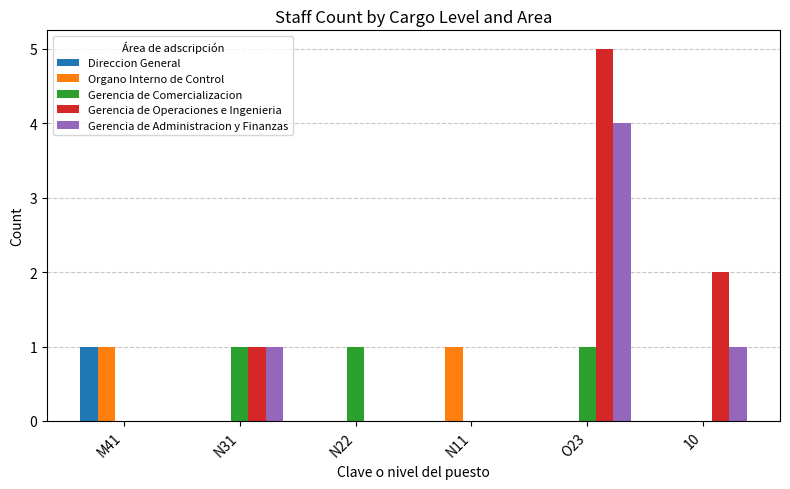

What is the sum of all Gerencia de Comercializacion values?

3